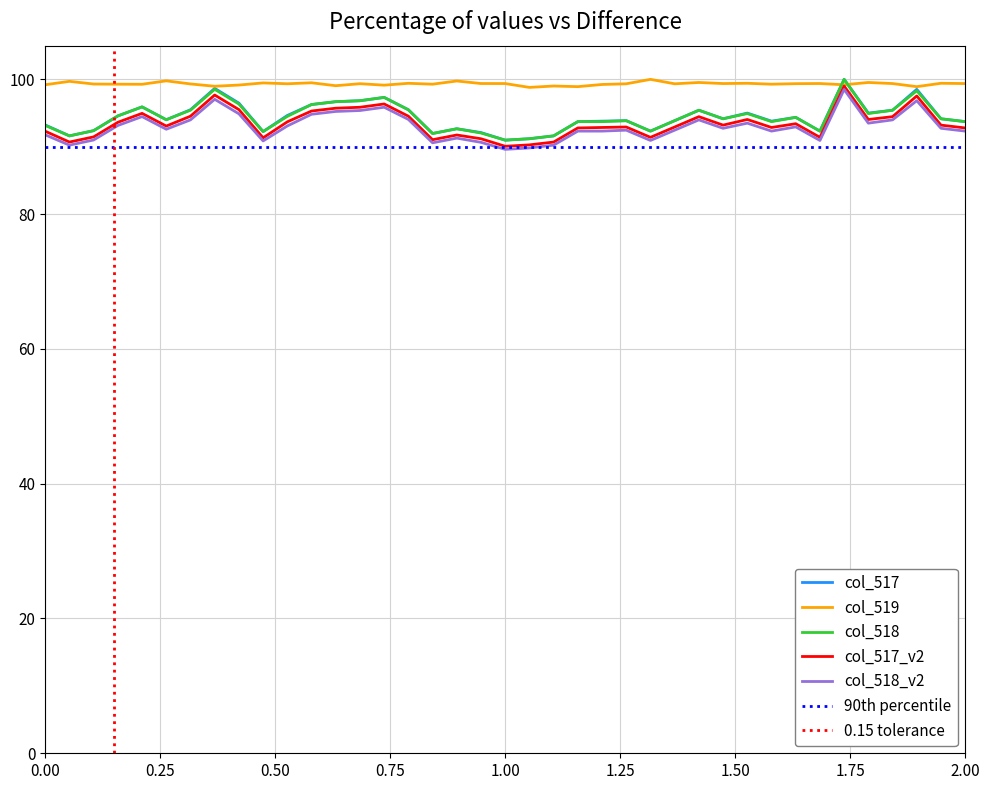

The col_518 series shows 20.0 at 1.00. True or false?

False